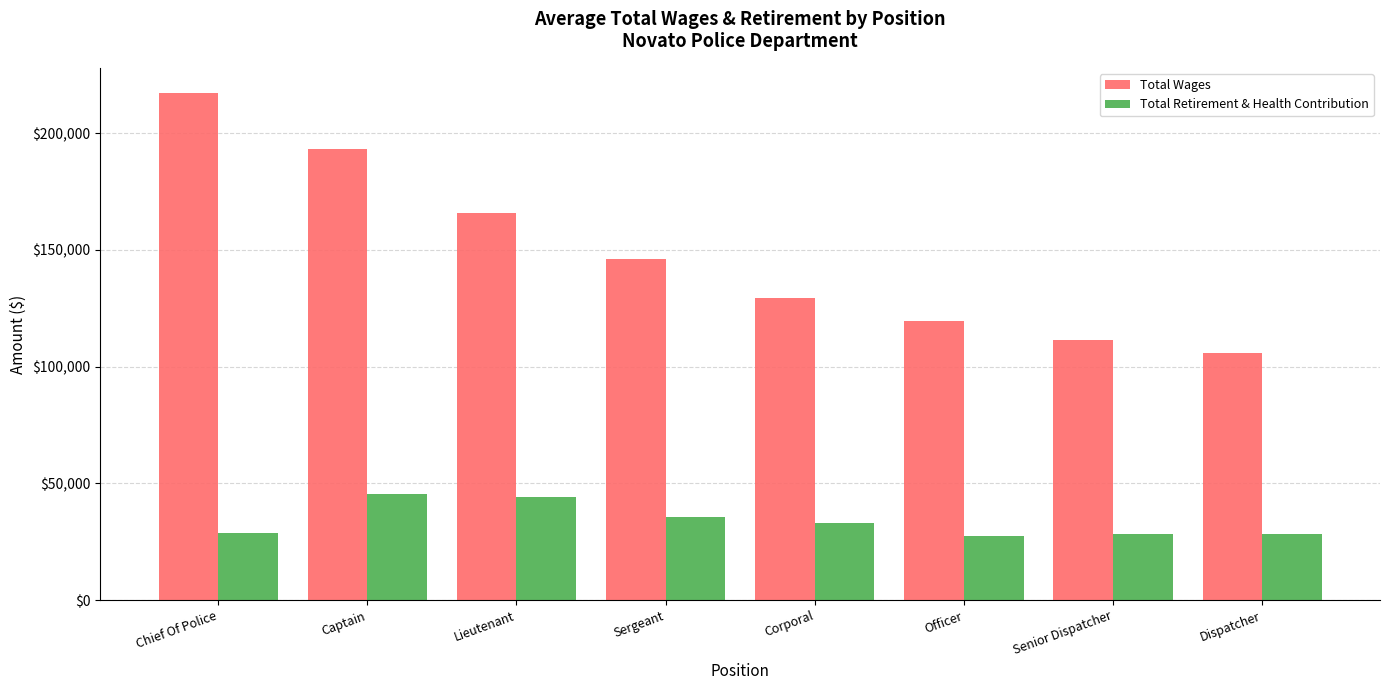

What is the difference between the highest and lowest values at Corporal?

96517.0